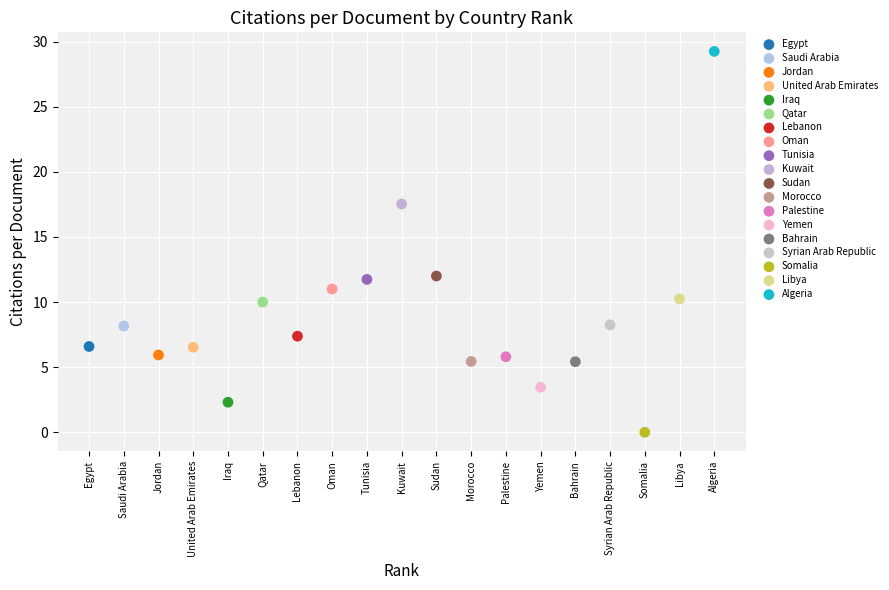

What are all the series names shown in the legend?

Egypt, Saudi Arabia, Jordan, United Arab Emirates, Iraq, Qatar, Lebanon, Oman, Tunisia, Kuwait, Sudan, Morocco, Palestine, Yemen, Bahrain, Syrian Arab Republic, Somalia, Libya, Algeria